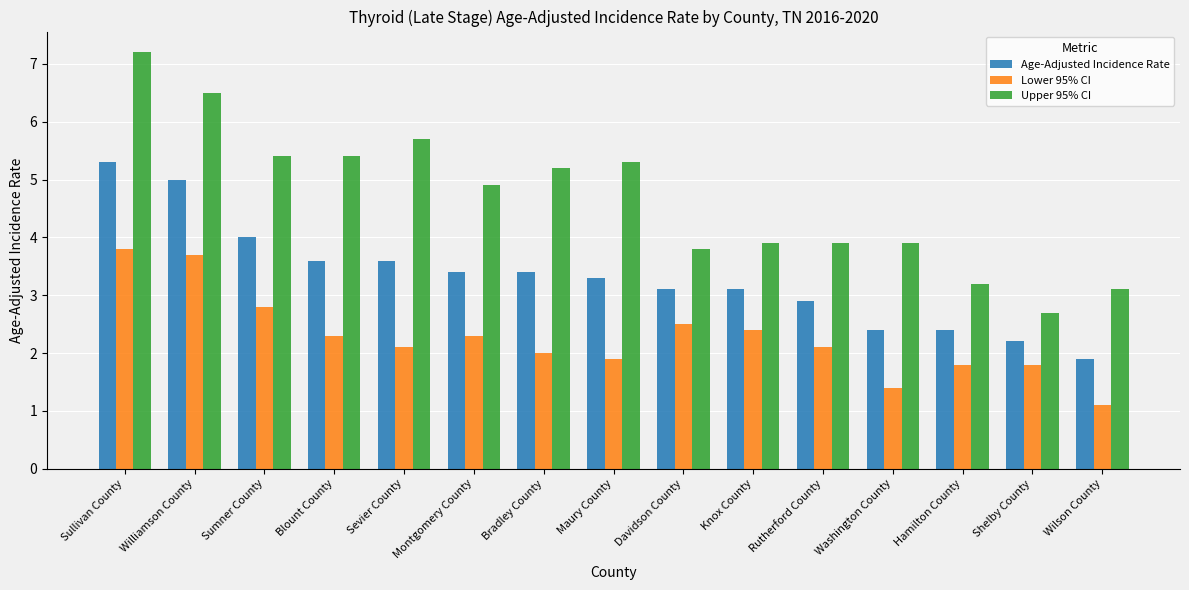

Rank the series by their maximum value, from highest to lowest.

Upper 95% CI, Age-Adjusted Incidence Rate, Lower 95% CI